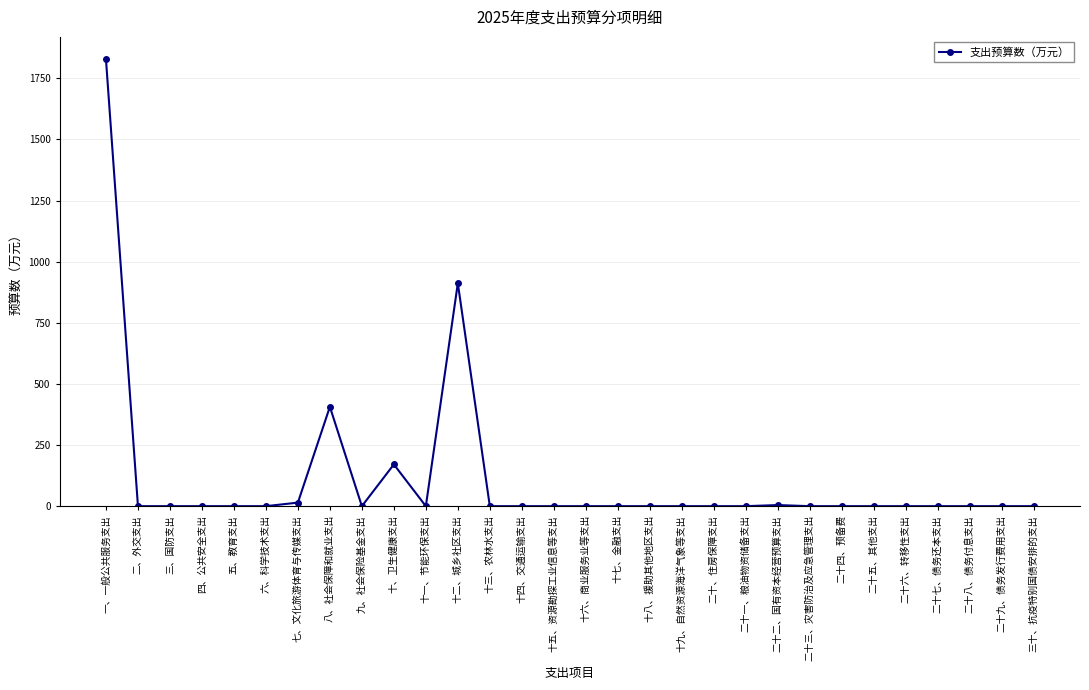

What is the label of the 6th point from the right?

二十五、其他支出